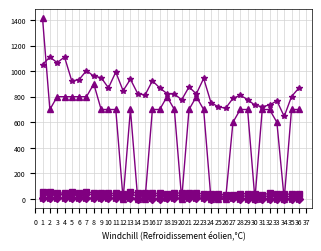

What is the maximum value shown in the chart?

1412.0